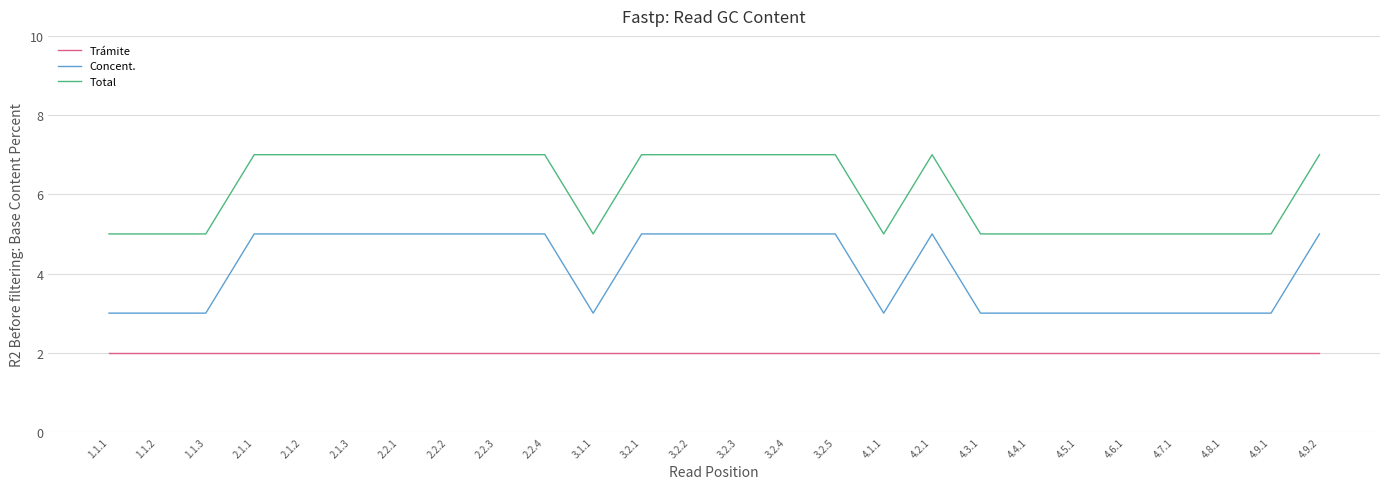

What is the minimum value for Concent.?

3